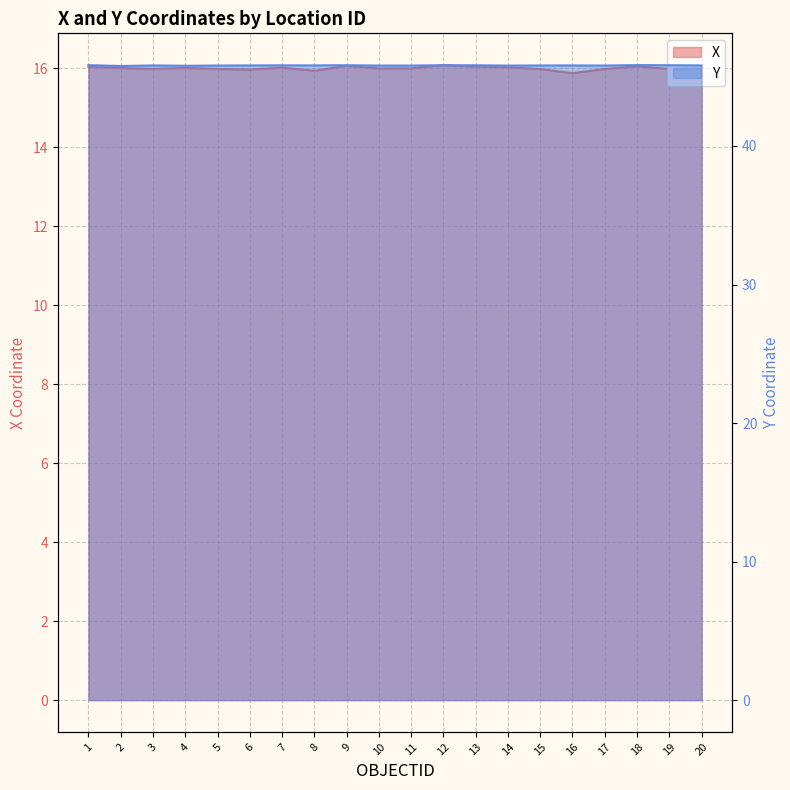

Read the Y value at 12.

45.8